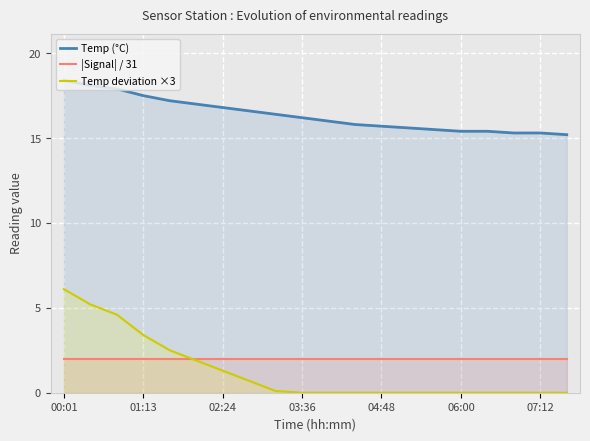

What are all the series names shown in the legend?

Temp (°C), |Signal| / 31, Temp deviation ×3